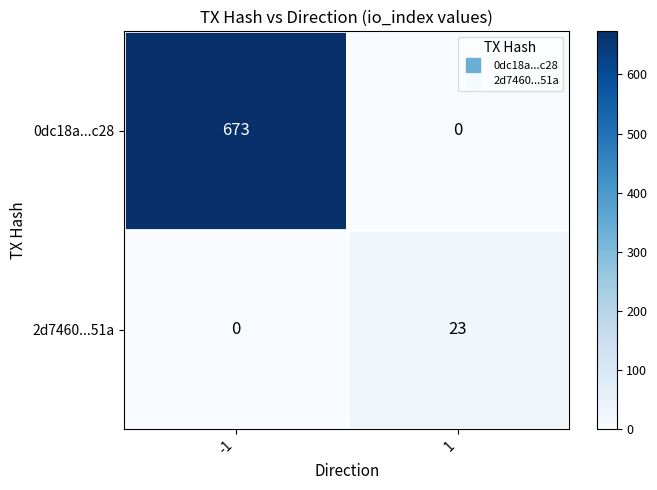

List the series in order of their overall mean, highest first.

0dc18a...c28, 2d7460...51a